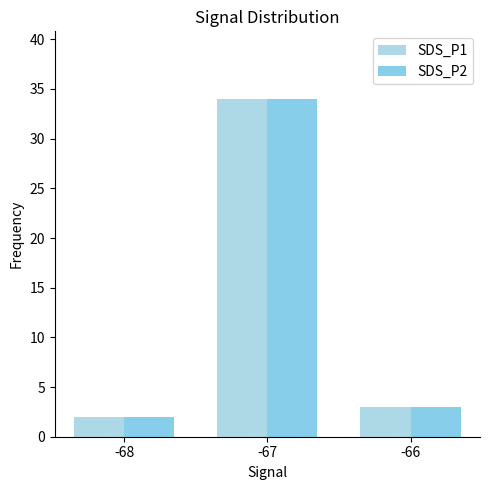

What is the maximum value shown in the chart?

34